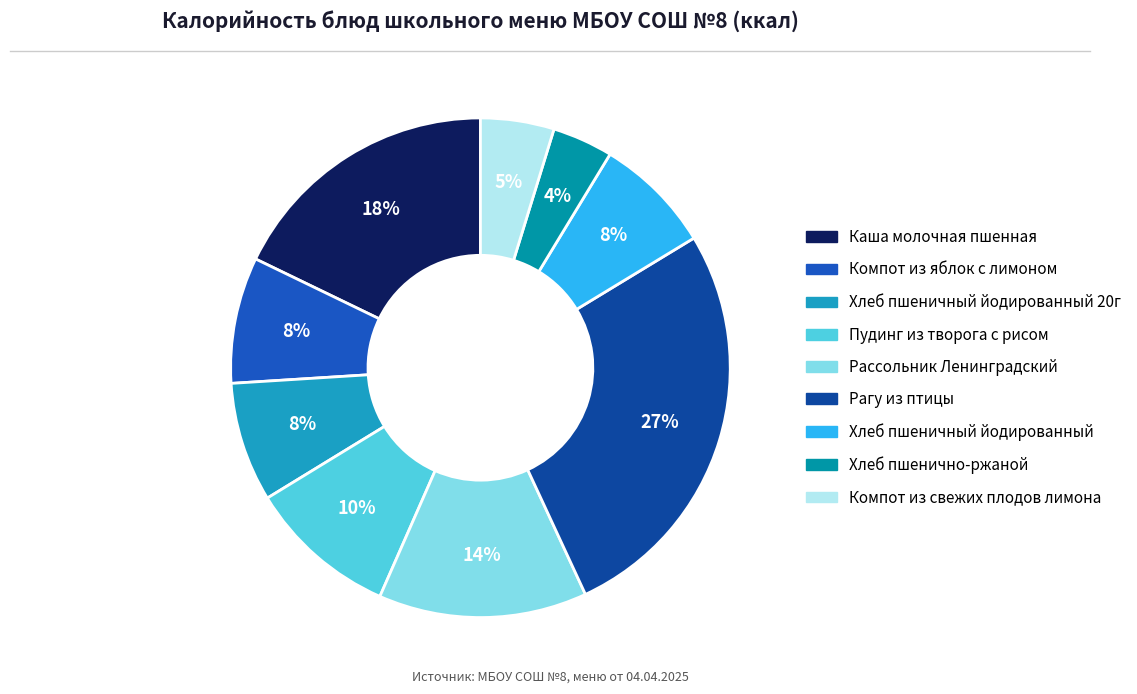

How many slices are in this pie chart?

9